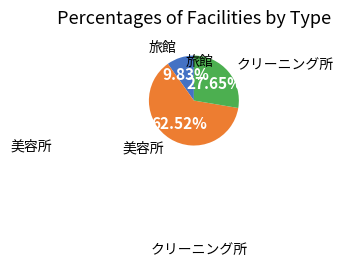

Is there any slice that represents more than half of the pie?

Yes